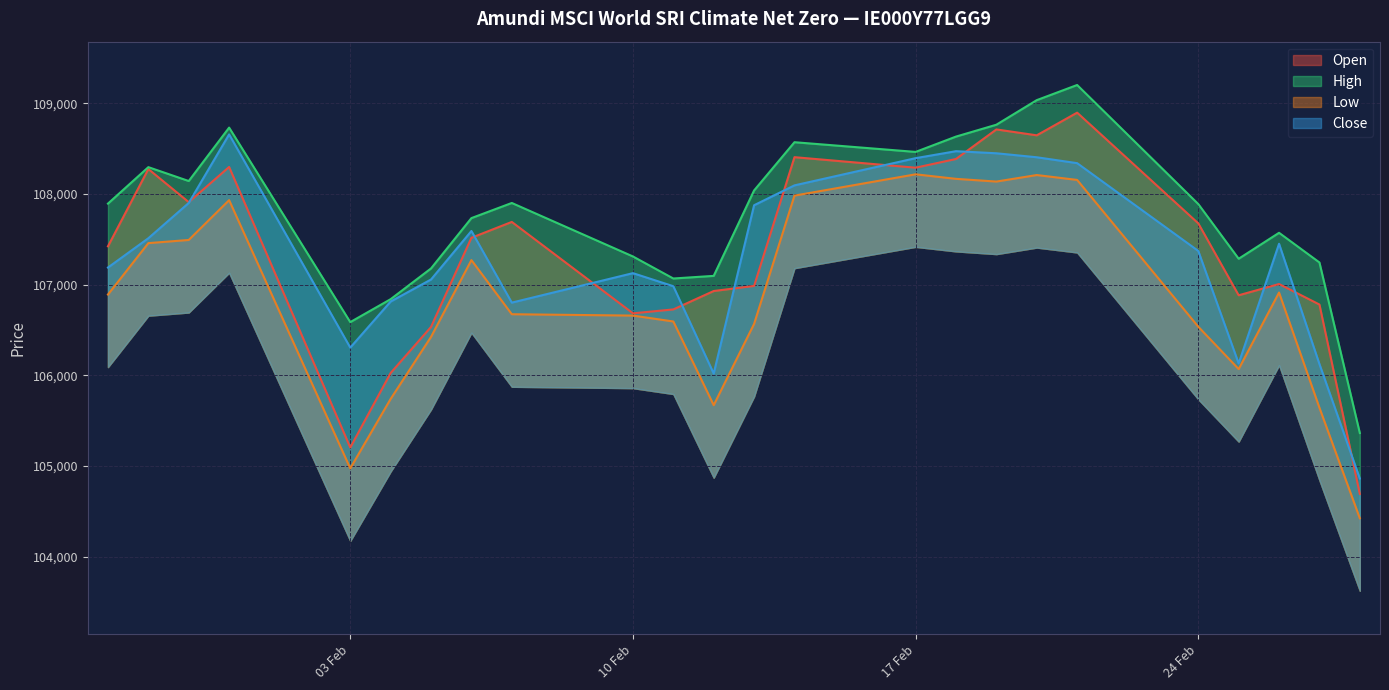

How many data points in High are less than 107894?

12